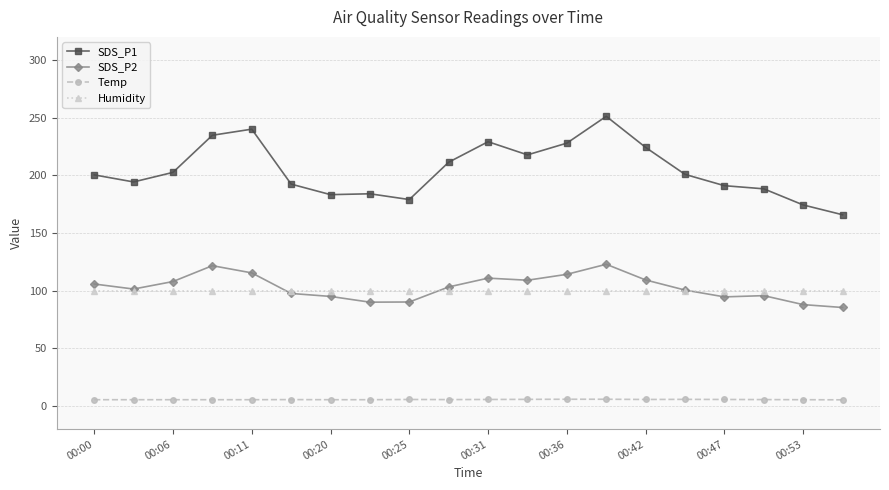

What are all the series names shown in the legend?

SDS_P1, SDS_P2, Temp, Humidity